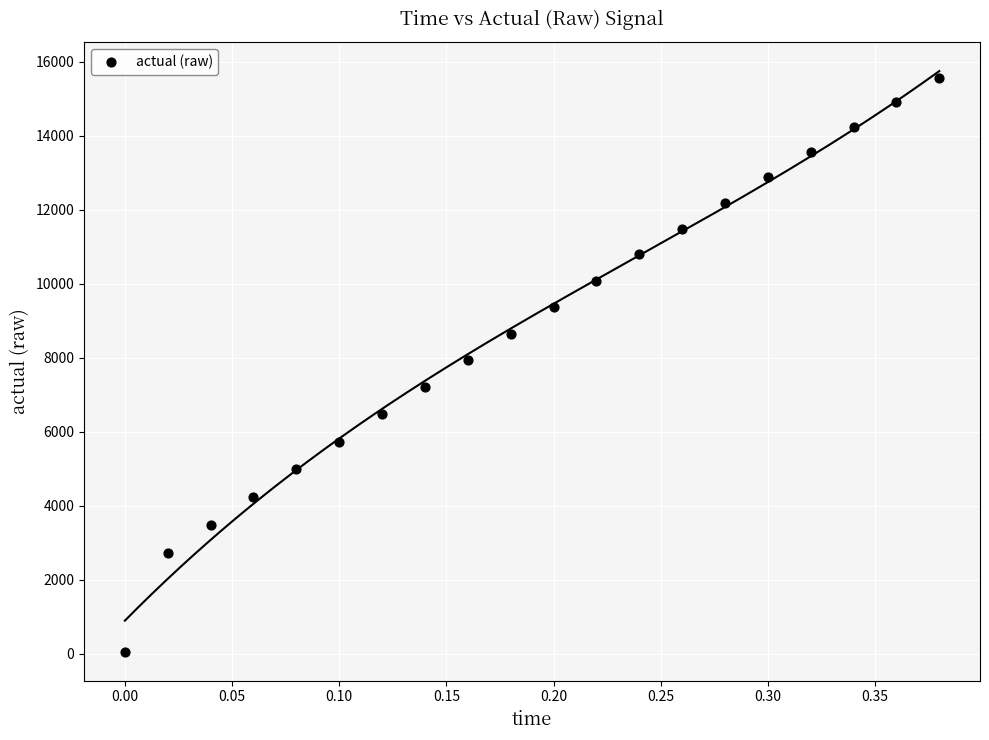

What is the range of X values (max minus min)?

0.4